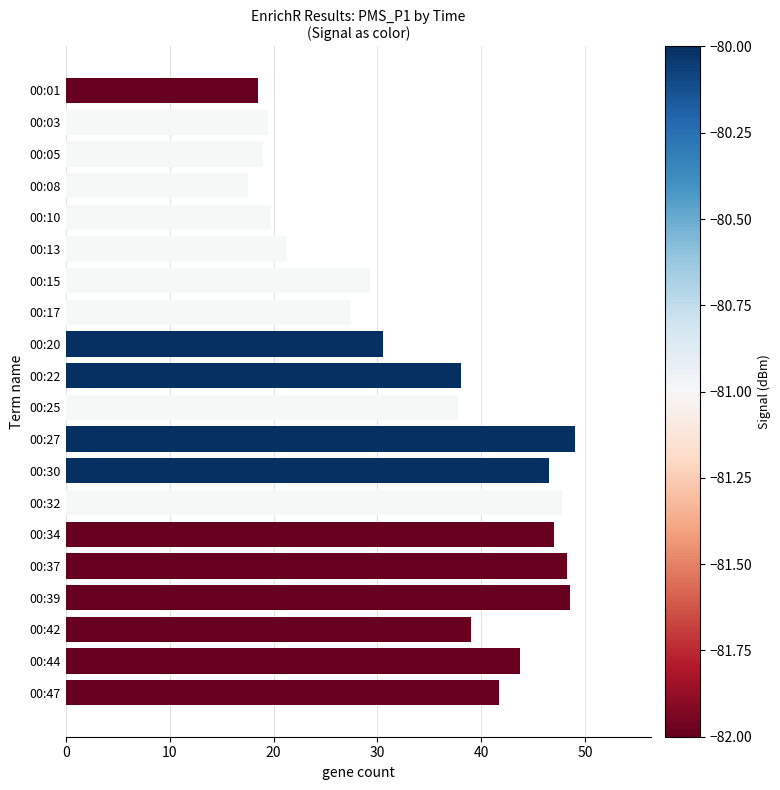

What is the greatest value displayed?

49.0